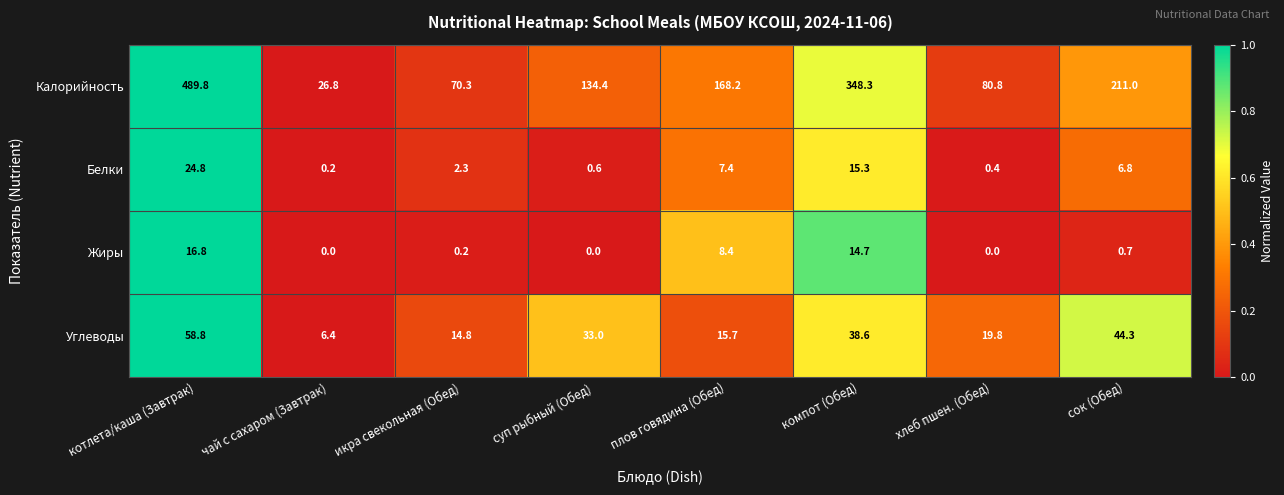

What is the difference between the maximum and minimum values in the Жиры series?

16.8